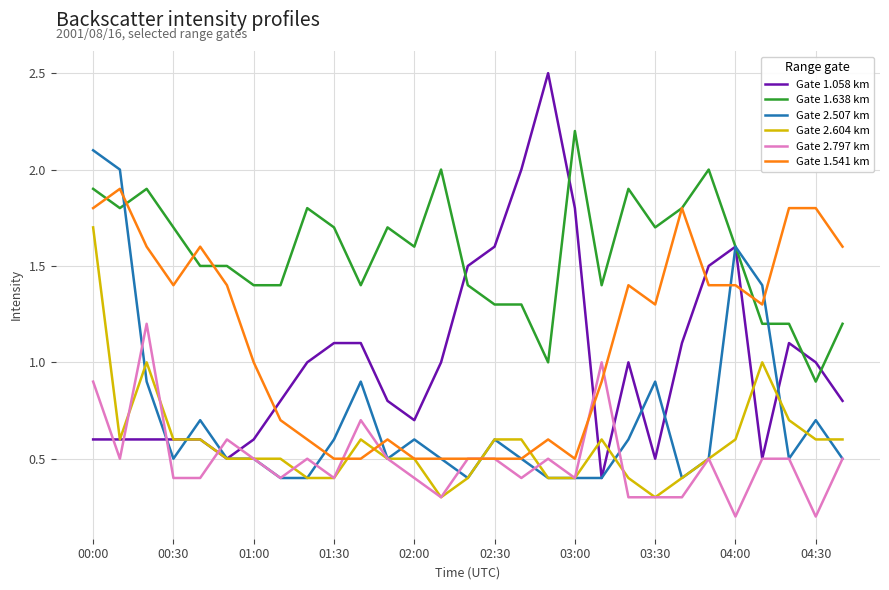

True or false: Gate 2.604 km and Gate 1.638 km cross at least once.

False